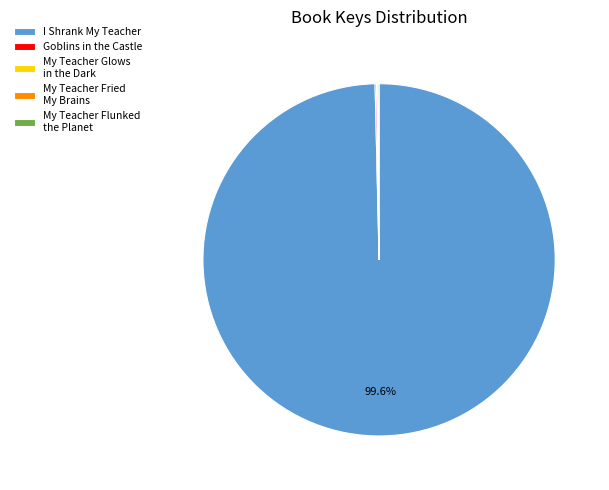

Is there a majority slice in this chart?

Yes